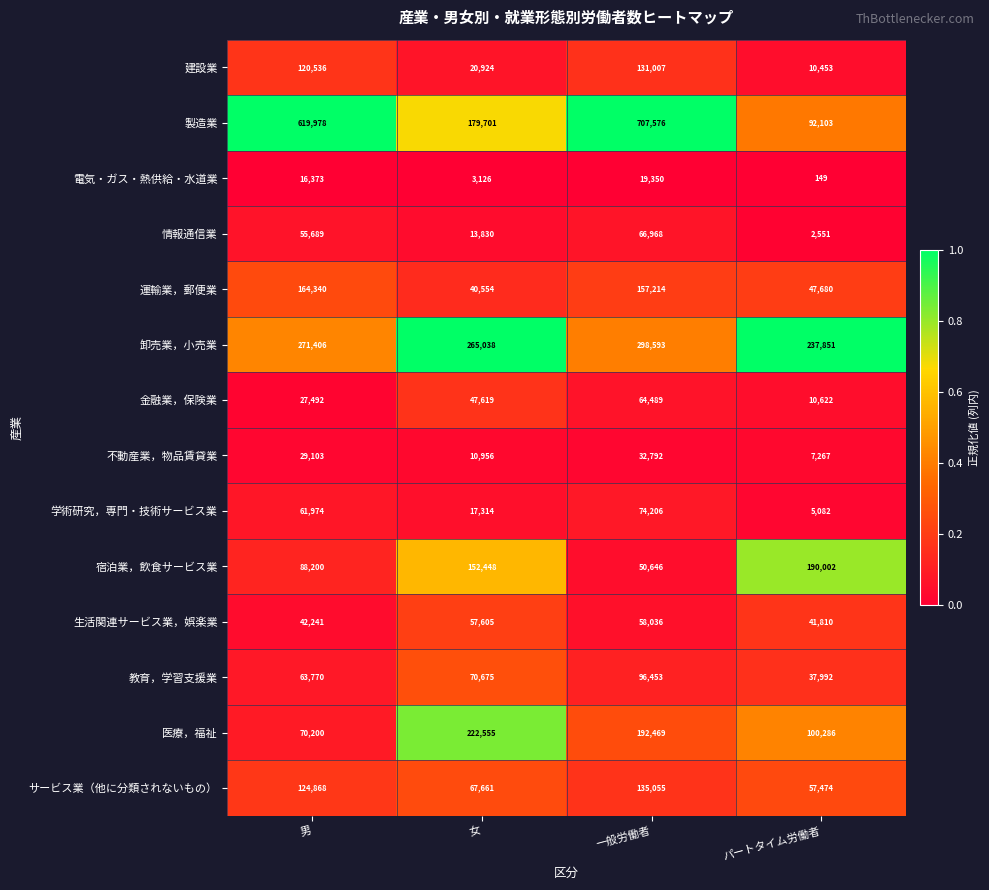

What is the sum of all 宿泊業，飲食サービス業 values?

481296